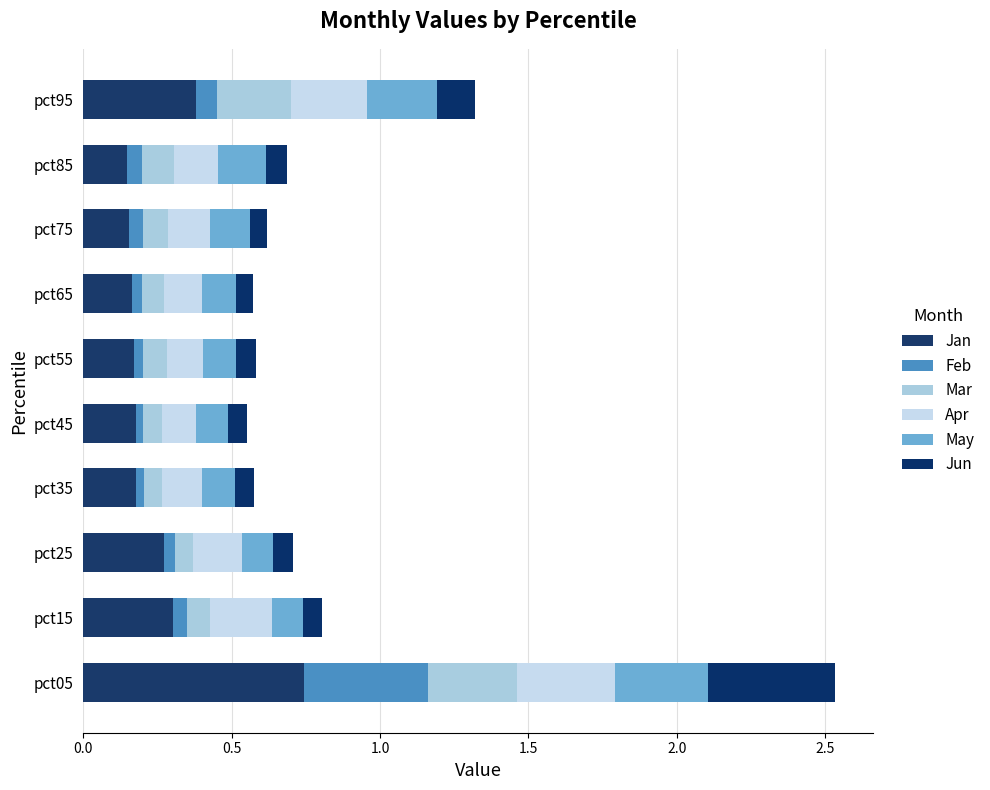

How many series are shown in this chart?

6